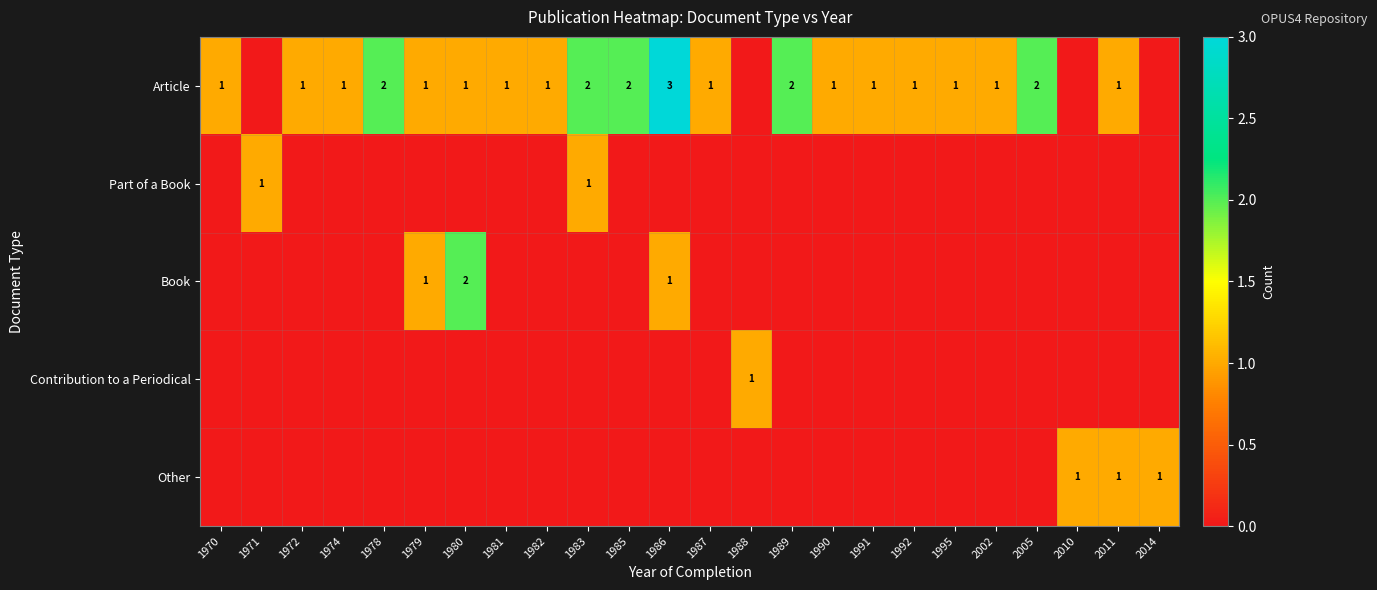

What is the spread (max minus min) of values at 1988?

1